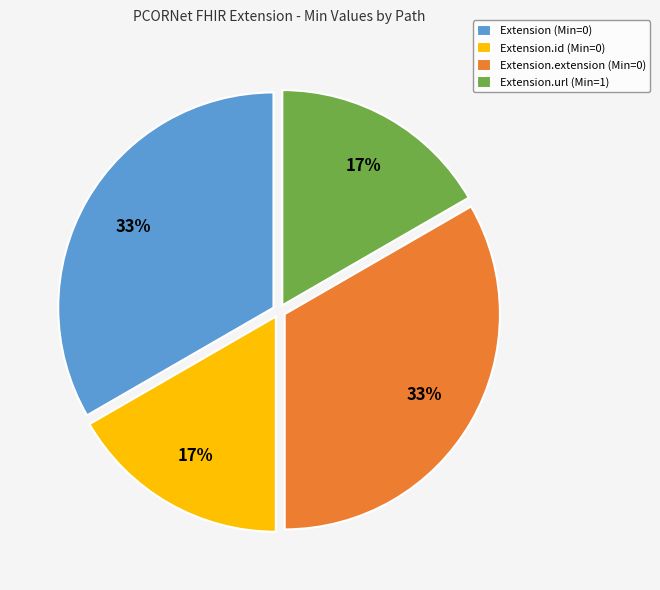

To the nearest percent, what is the average slice percentage?

25%